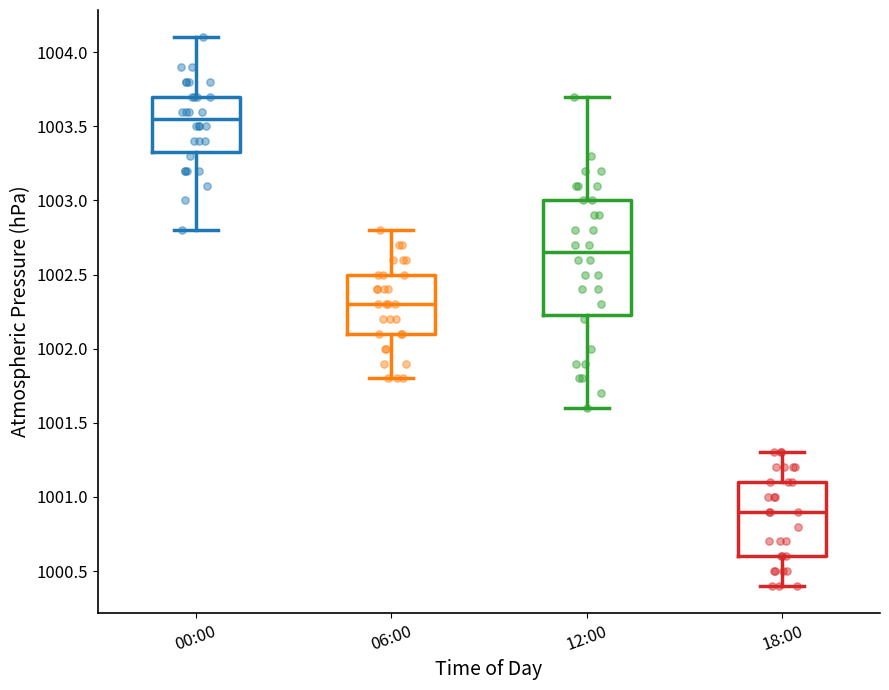

Which box is the tallest, from its lower edge to its upper edge?

12:00